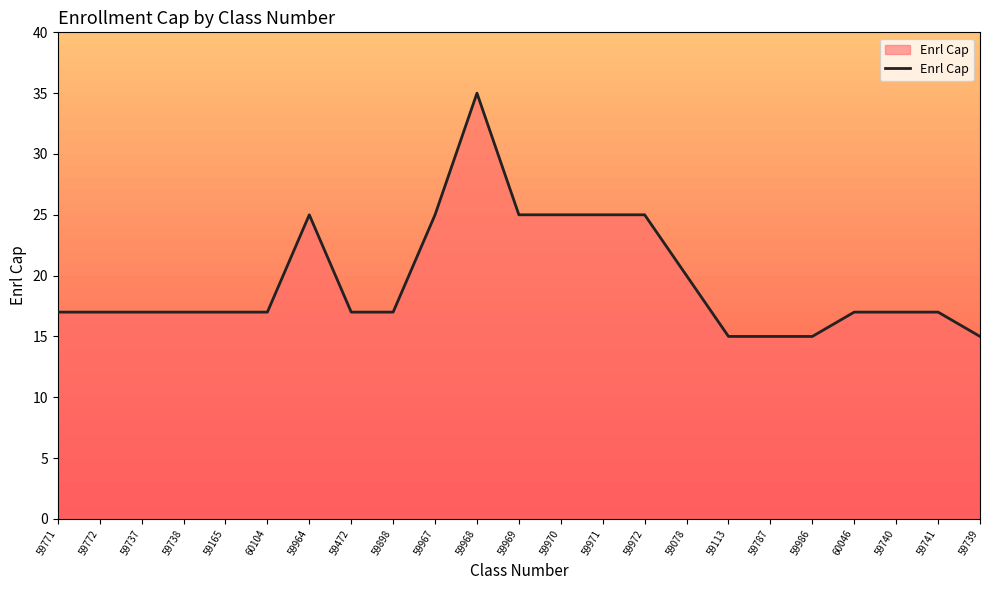

What is the smallest value displayed?

15